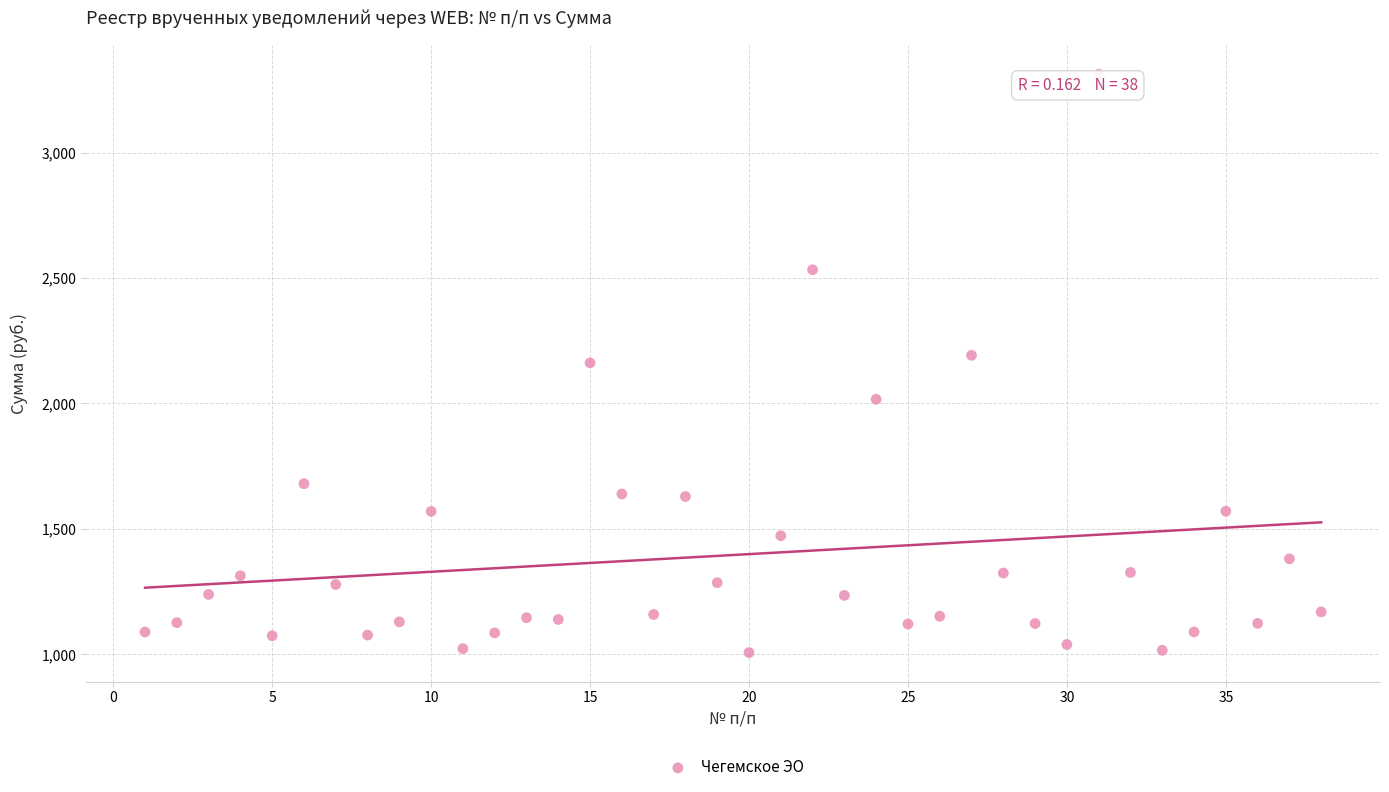

What is the range of X values (max minus min)?

37.0